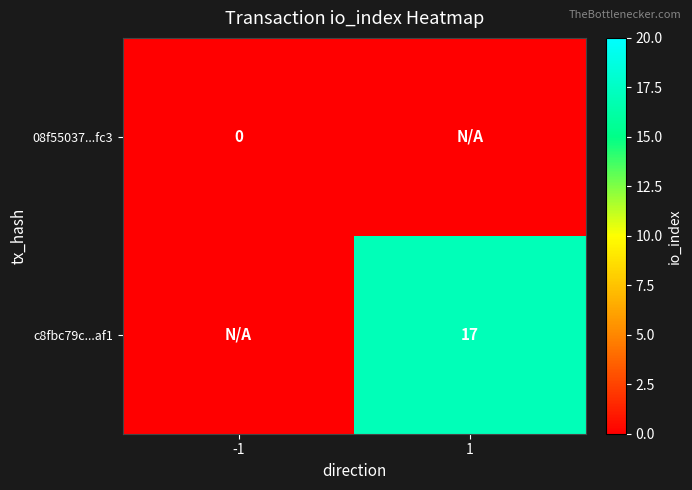

Is the value of c8fbc79c...af1 at 1 greater than the value of 08f55037...fc3 at -1?

Yes